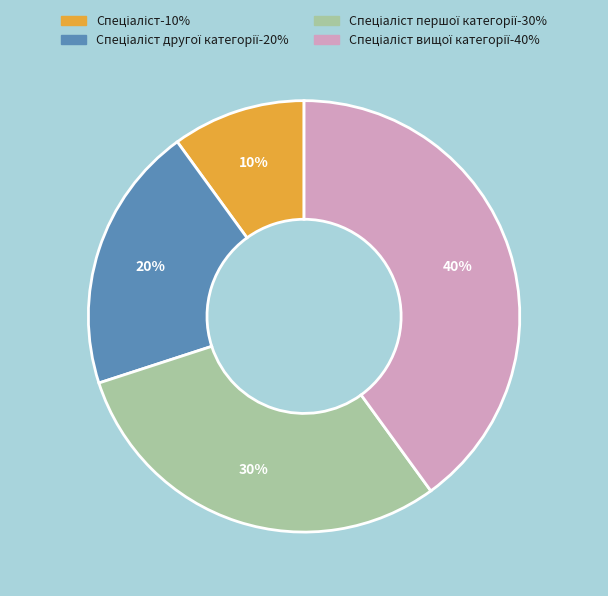

Is there a majority slice in this chart?

No